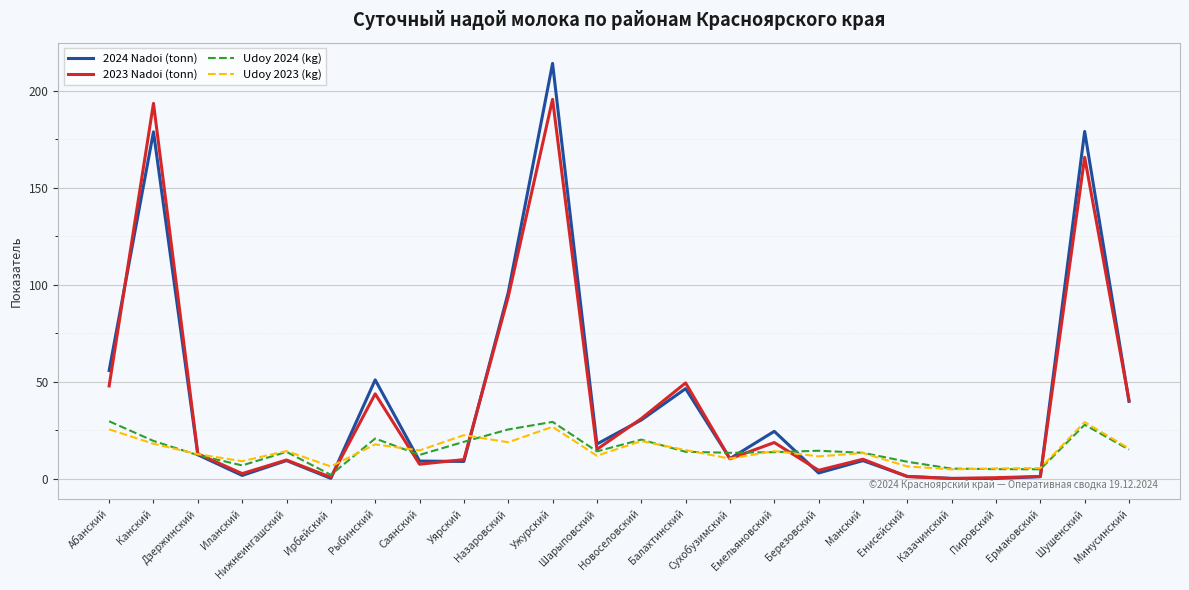

True or false: Udoy 2023 (kg) has a value of 20.4 at Дзержинский.

False